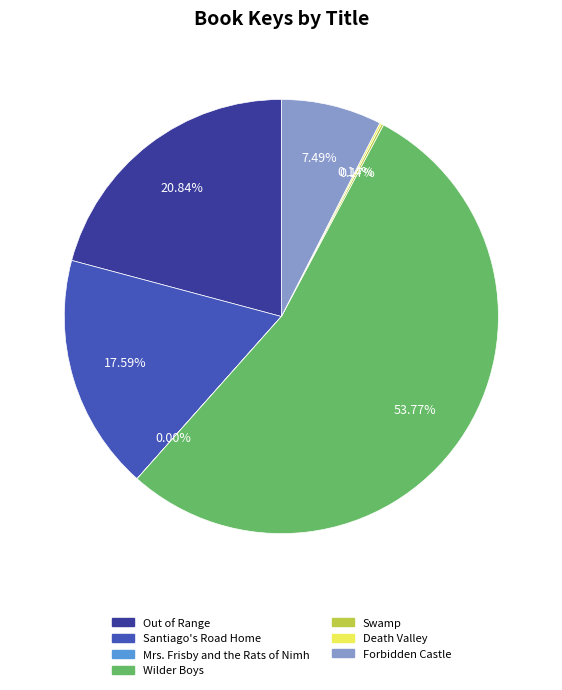

Count the number of slices in the pie.

7